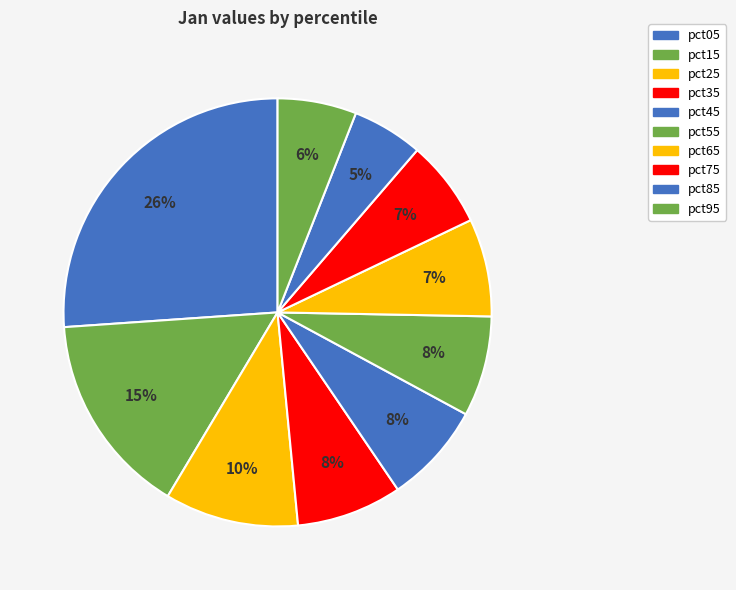

To the nearest percent, what is the difference between the largest and smallest slice percentages?

21%